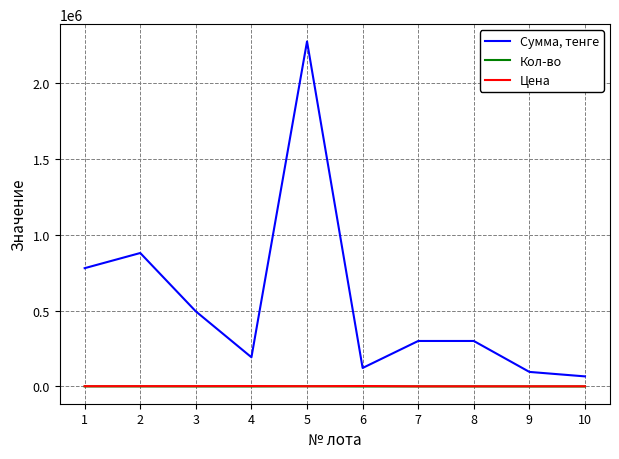

True or false: Сумма, тенге and Цена cross at least once.

False